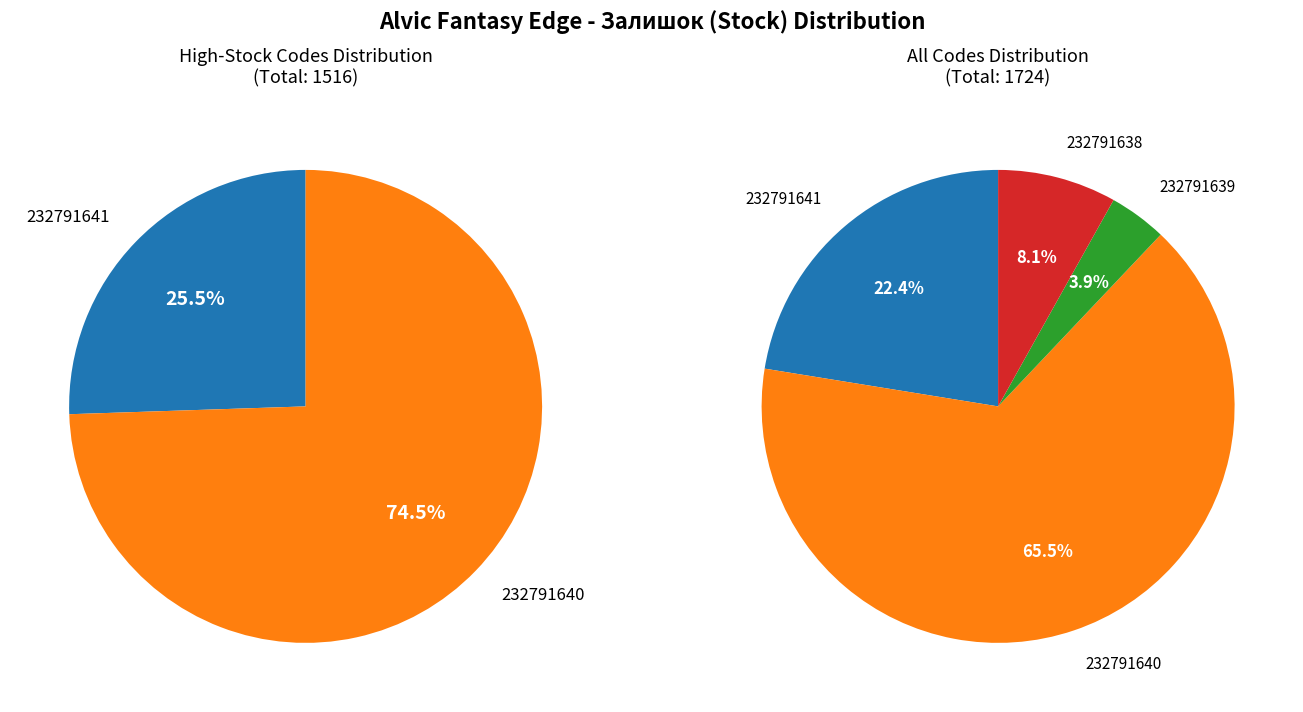

True or false: 232791639 accounts for 4% of the total.

True